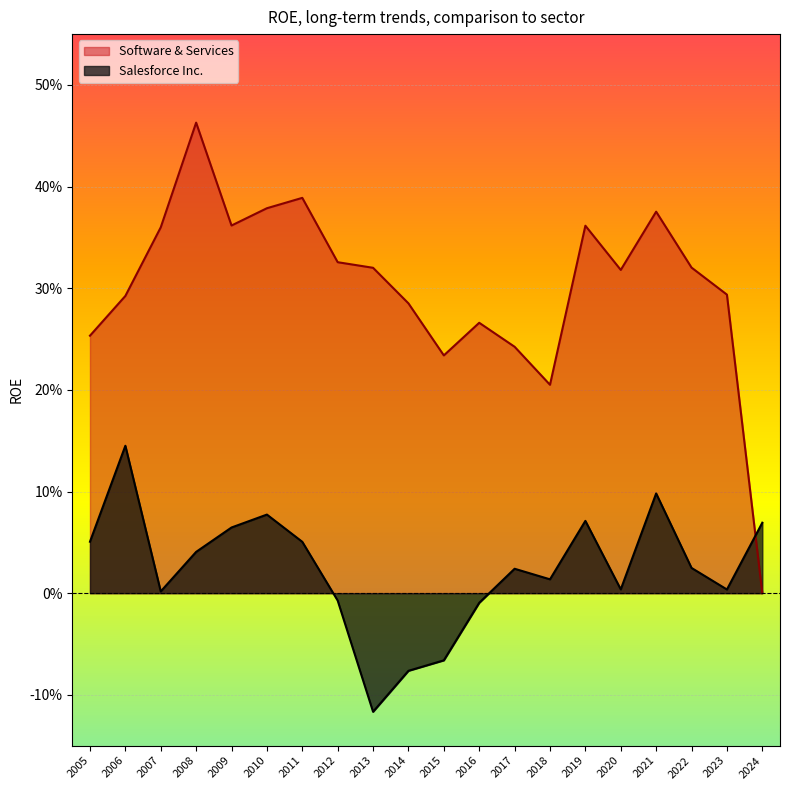

What is the maximum value for Salesforce Inc.?

0.1